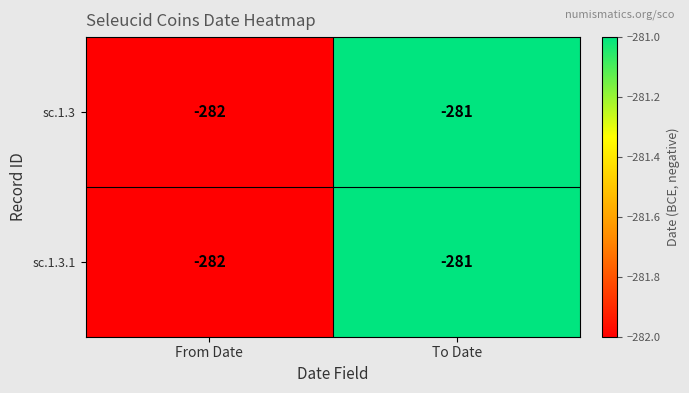

What is the sum of all sc.1.3 values?

-563